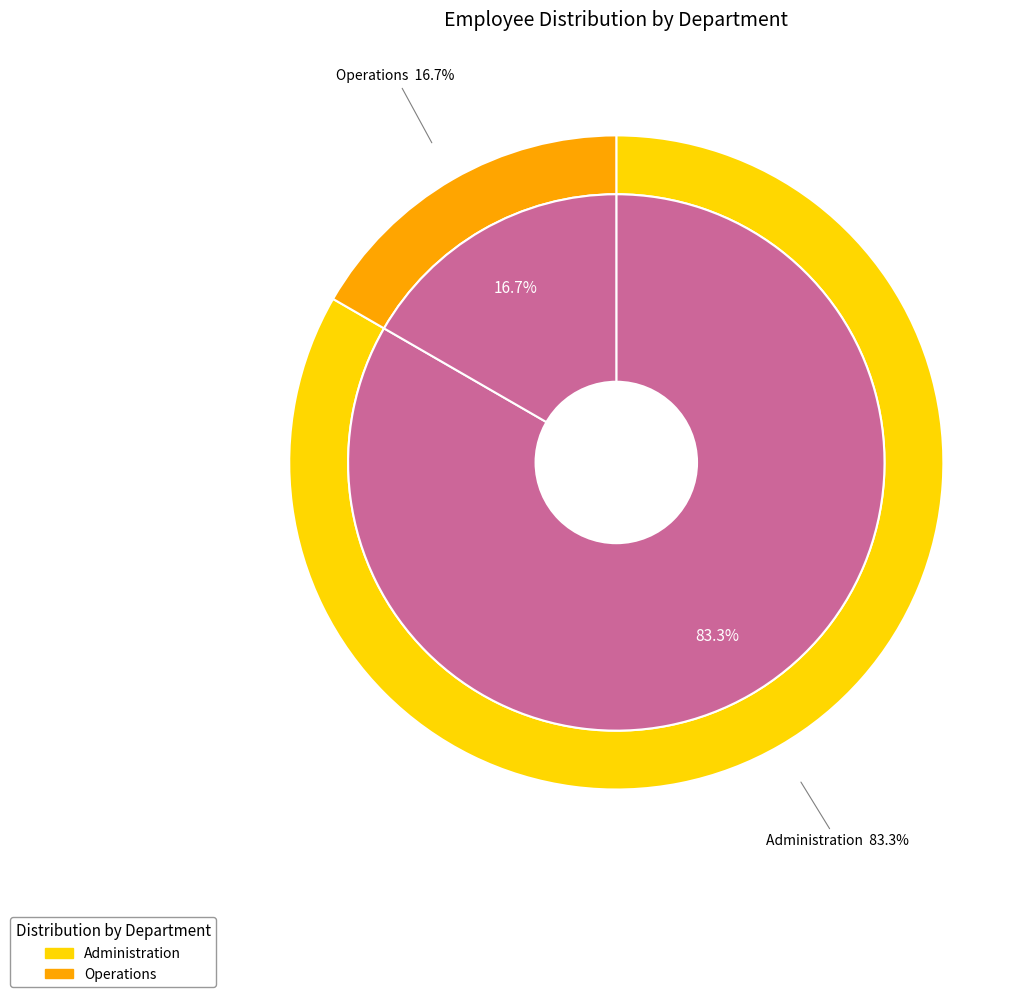

To the nearest percent, what percentage of the pie is Administration?

83%